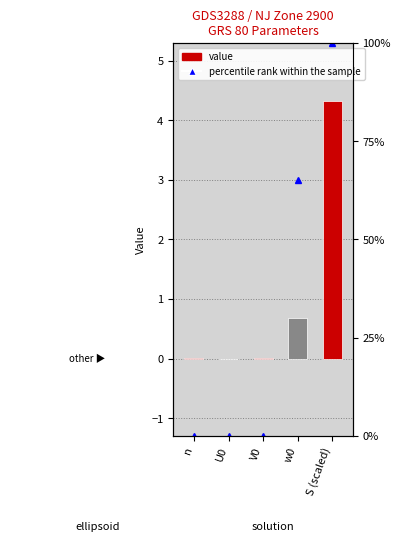

What are all the series names shown in the legend?

value, percentile rank within the sample